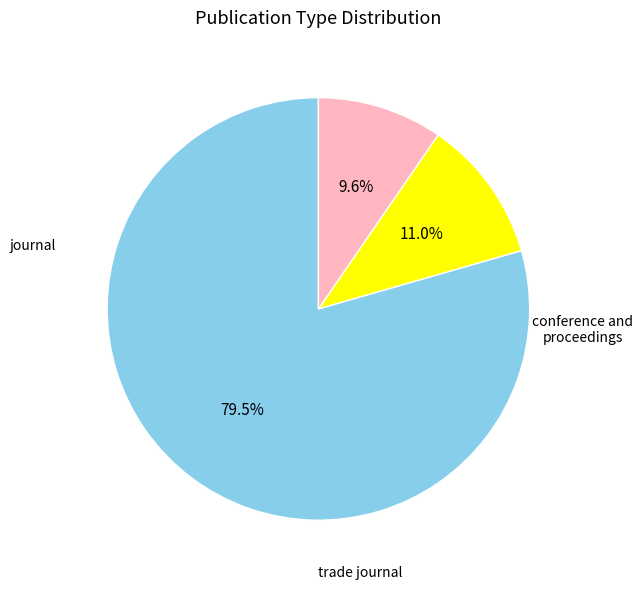

Does any single category account for the majority?

Yes